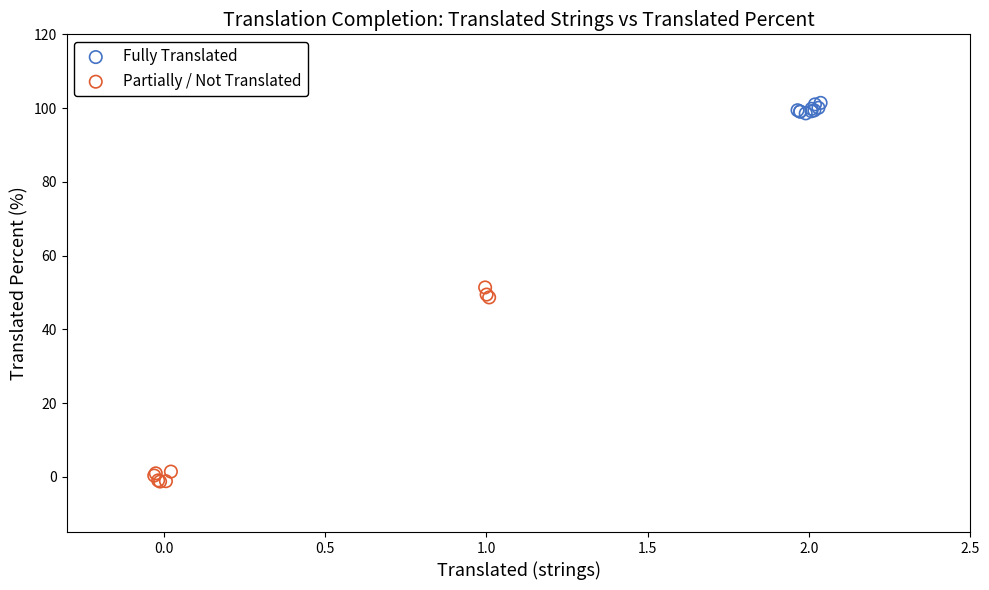

Which series has the largest Y range (max minus min)?

Partially / Not Translated